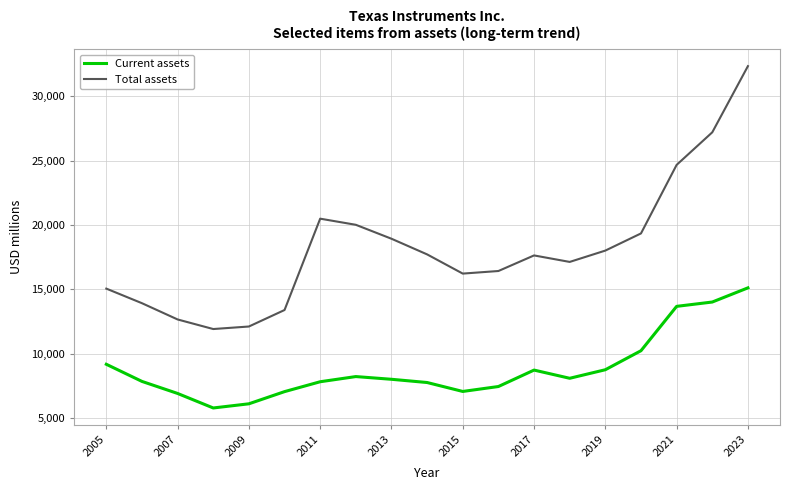

Rank the series by their average value, from highest to lowest.

Total assets, Current assets